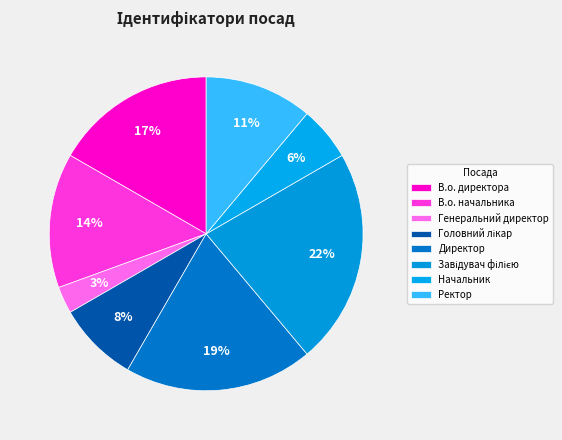

Rank the categories by value from lowest to highest.

Генеральний директор, Начальник, Головний лікар, Ректор, В.о. начальника, В.о. директора, Директор, Завідувач філією